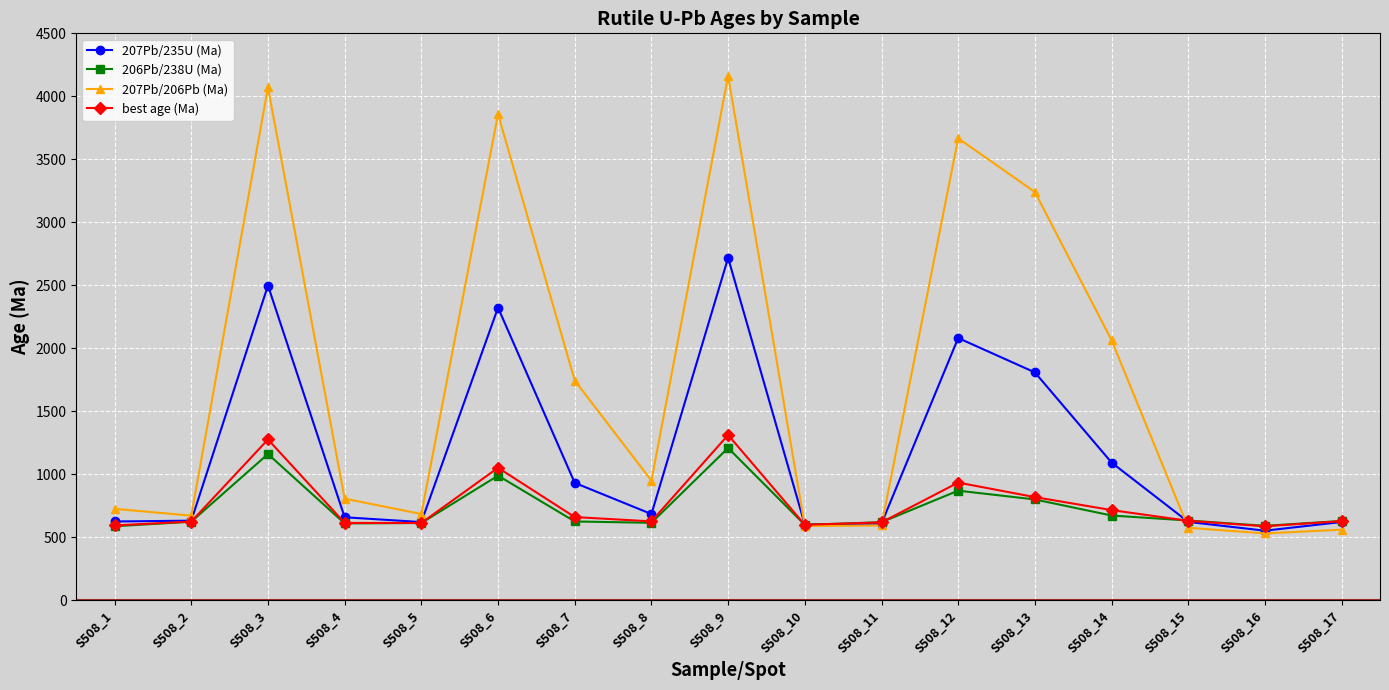

Which category has the highest value across all series?

S508_9